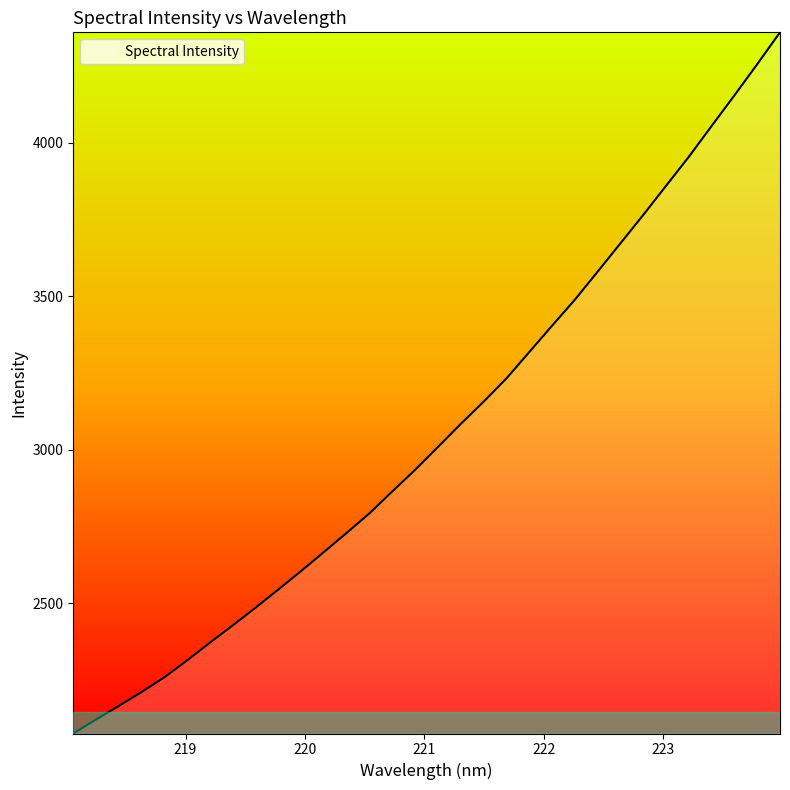

True or false: there are more than 0 points higher than both neighbors.

False